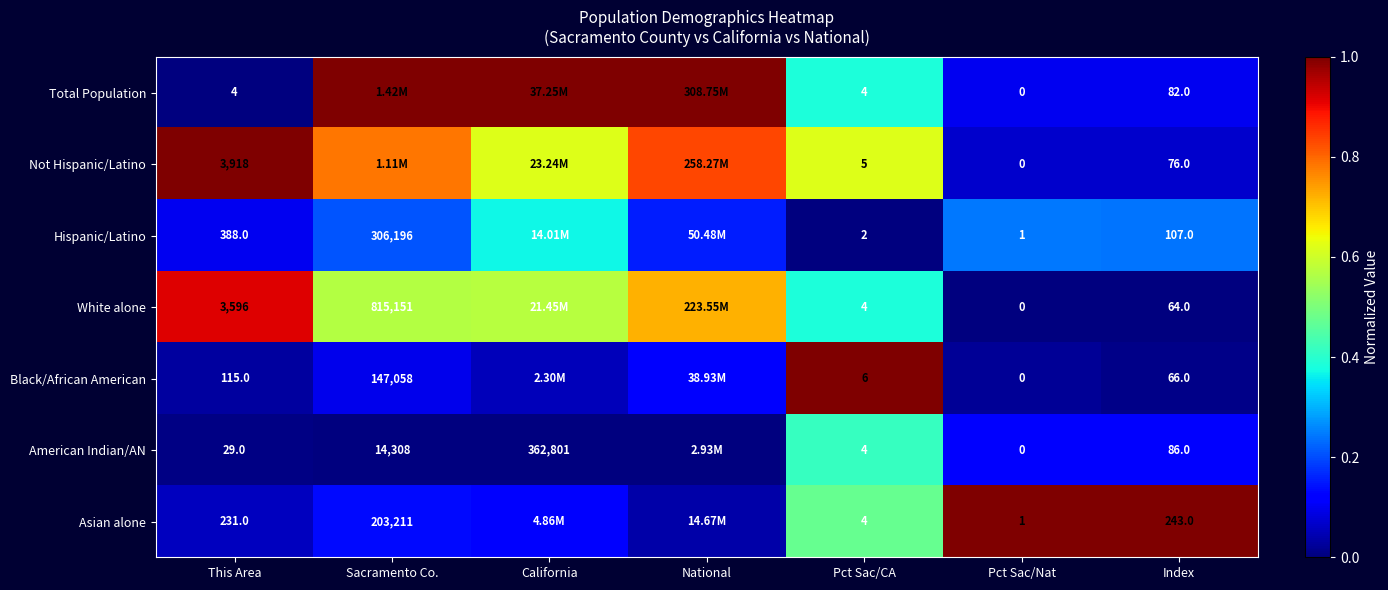

What is the difference between the highest and lowest values at Index?

179.0